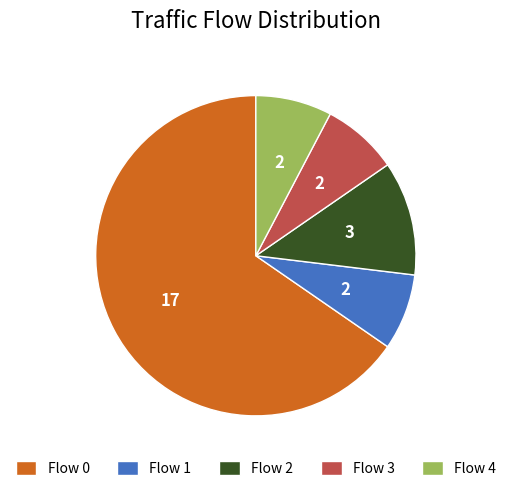

The Flow 1 slice represents 8% of the pie. True or false?

True